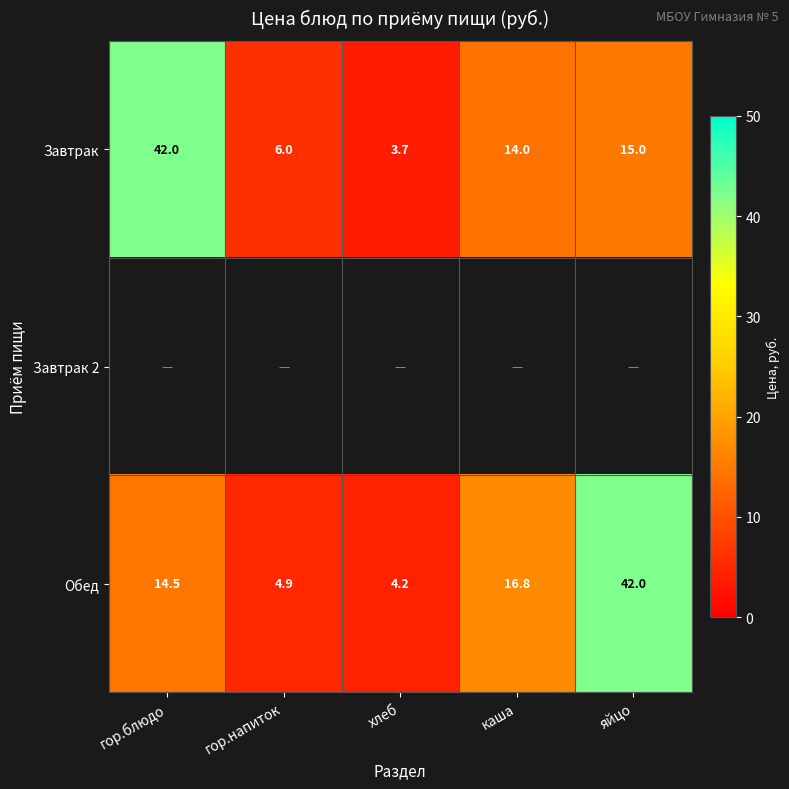

At which label does Обед reach its peak?

яйцо